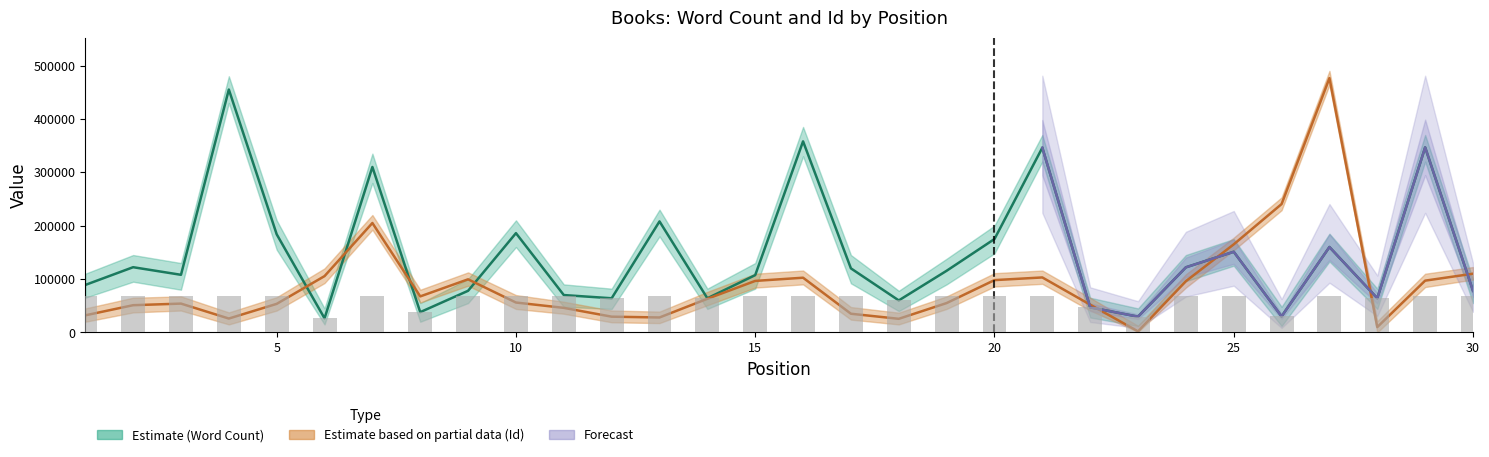

What is the difference between the second highest and second lowest values in the Word Count Upper series?

340000